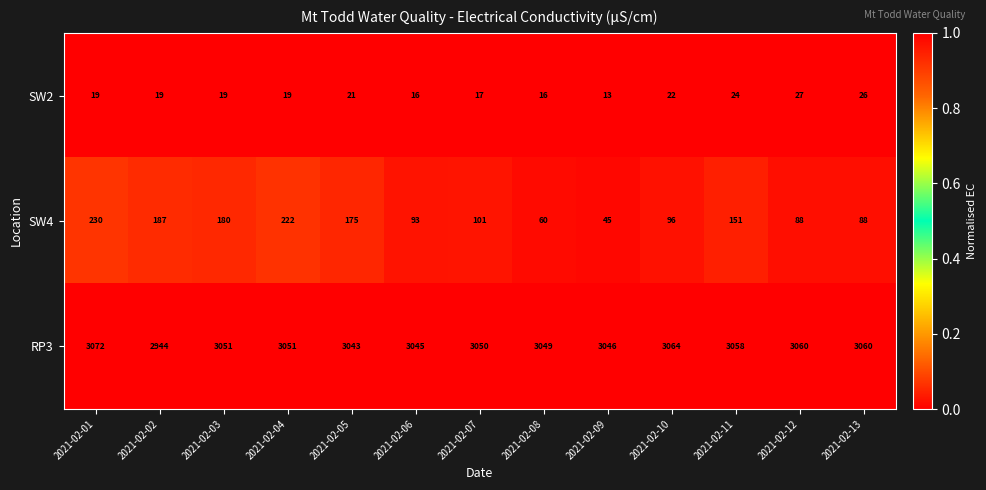

Which series has the largest range (max minus min)?

SW4